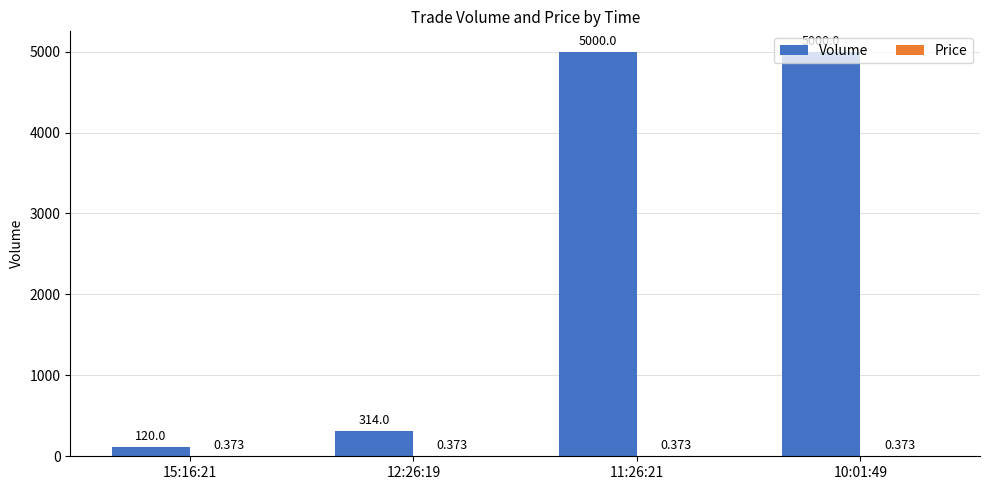

Which series has the largest total across all categories?

Volume